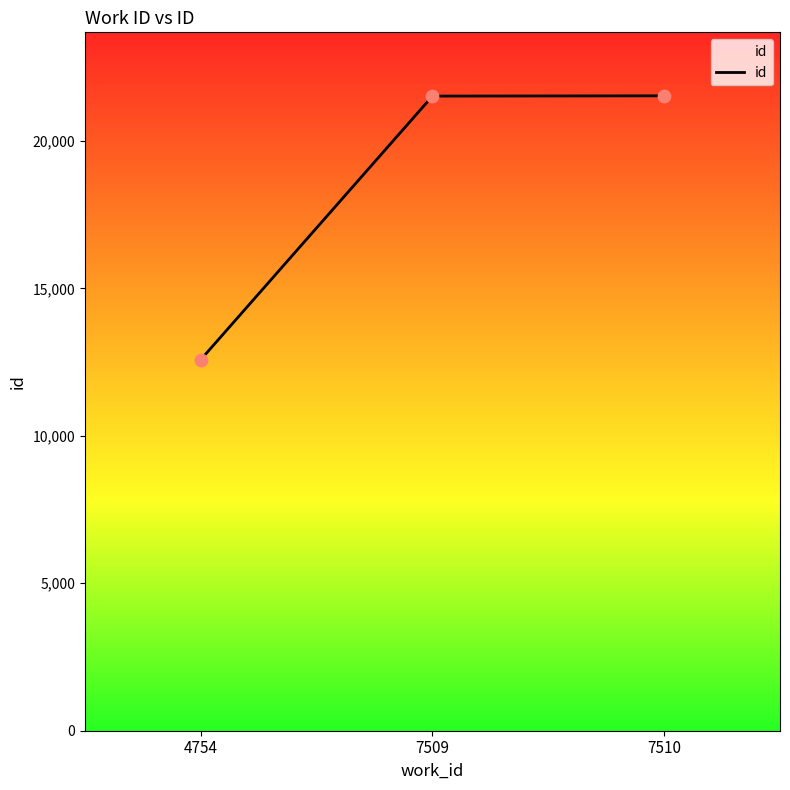

What is the change in value from 7509 to 7510?

+9